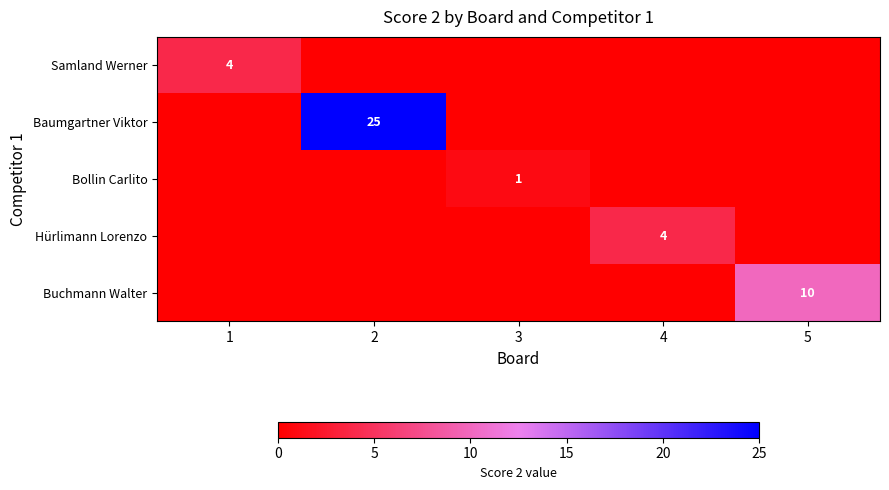

The Baumgartner Viktor series shows 6 at 2. True or false?

False